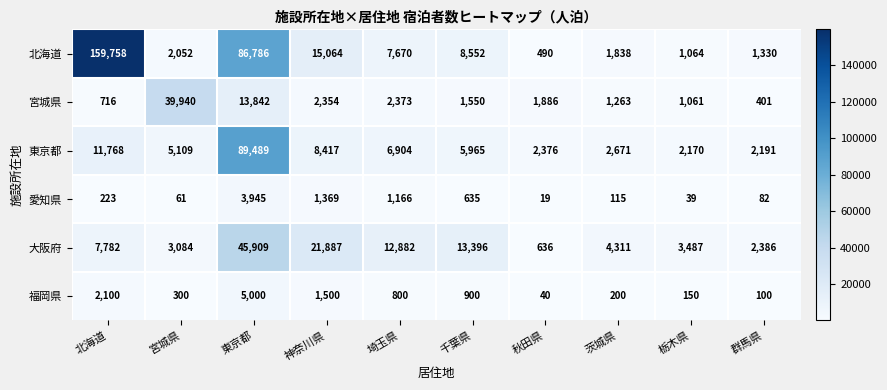

True or false: 北海道 has a value of 23281 at 神奈川県.

False